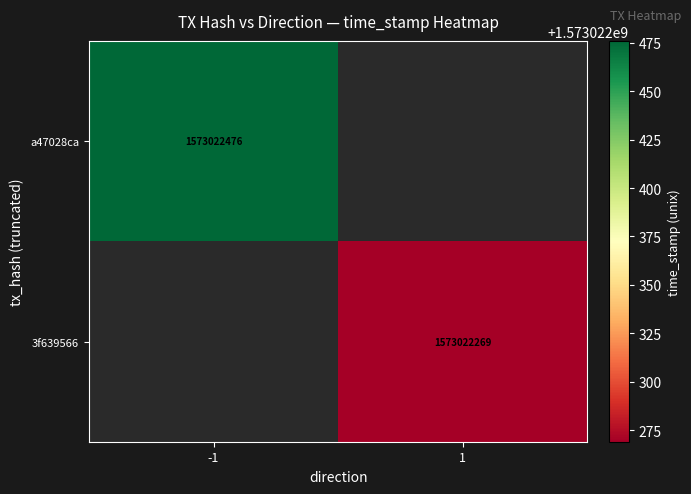

The 3f639566 series shows 1573022269 at 1. True or false?

True